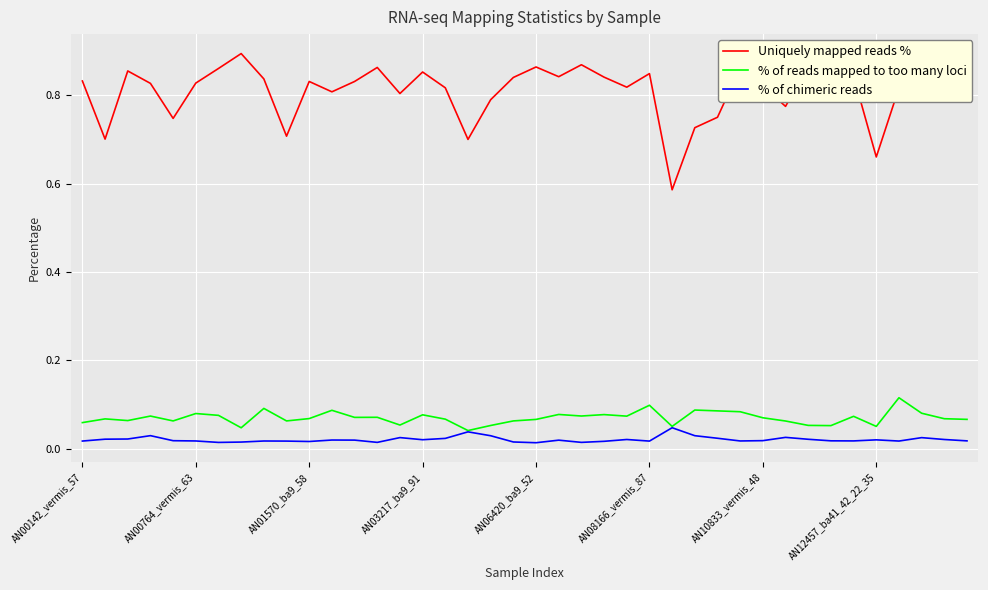

Which series has the largest range (max minus min)?

Uniquely mapped reads %